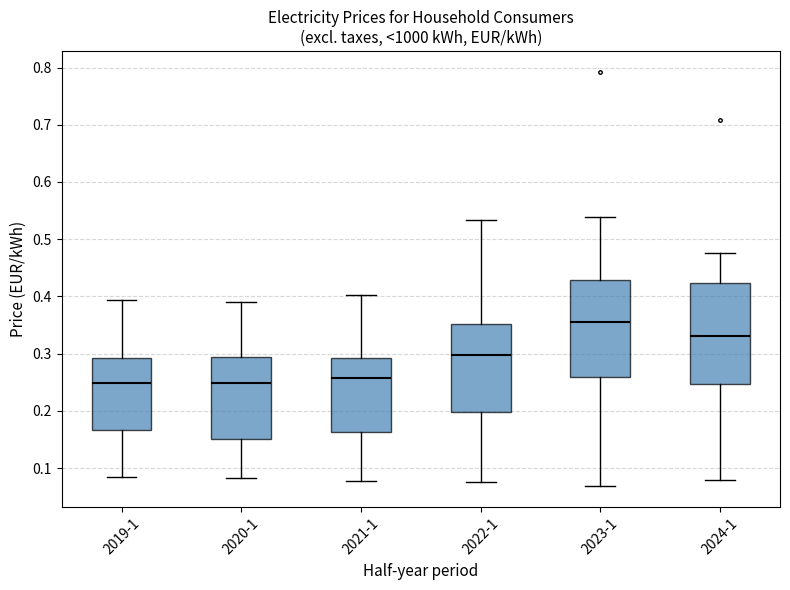

Reading left to right, read every box against the y-axis: the position of its median line, the range the box covers, and the ends of its whiskers. The values are not printed on the chart, so give them approximately, as read against the axis.

2019-1: median 0.25, box 0.17 to 0.29, whiskers 0.08 to 0.39
2020-1: median 0.25, box 0.15 to 0.29, whiskers 0.08 to 0.39
2021-1: median 0.26, box 0.16 to 0.29, whiskers 0.08 to 0.40
2022-1: median 0.30, box 0.20 to 0.35, whiskers 0.08 to 0.53
2023-1: median 0.36, box 0.26 to 0.43, whiskers 0.07 to 0.54
2024-1: median 0.33, box 0.25 to 0.42, whiskers 0.08 to 0.48